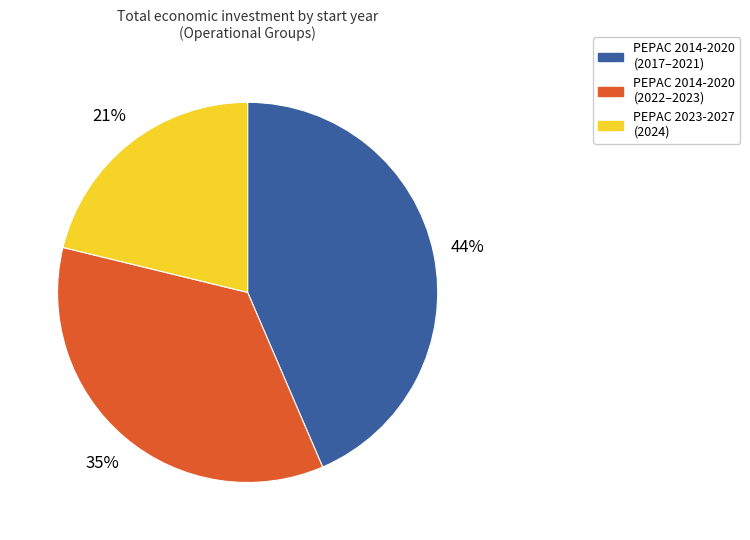

Combined, do PEPAC 2023-2027 (2024) and PEPAC 2014-2020 (2017–2021) account for over 50%?

Yes